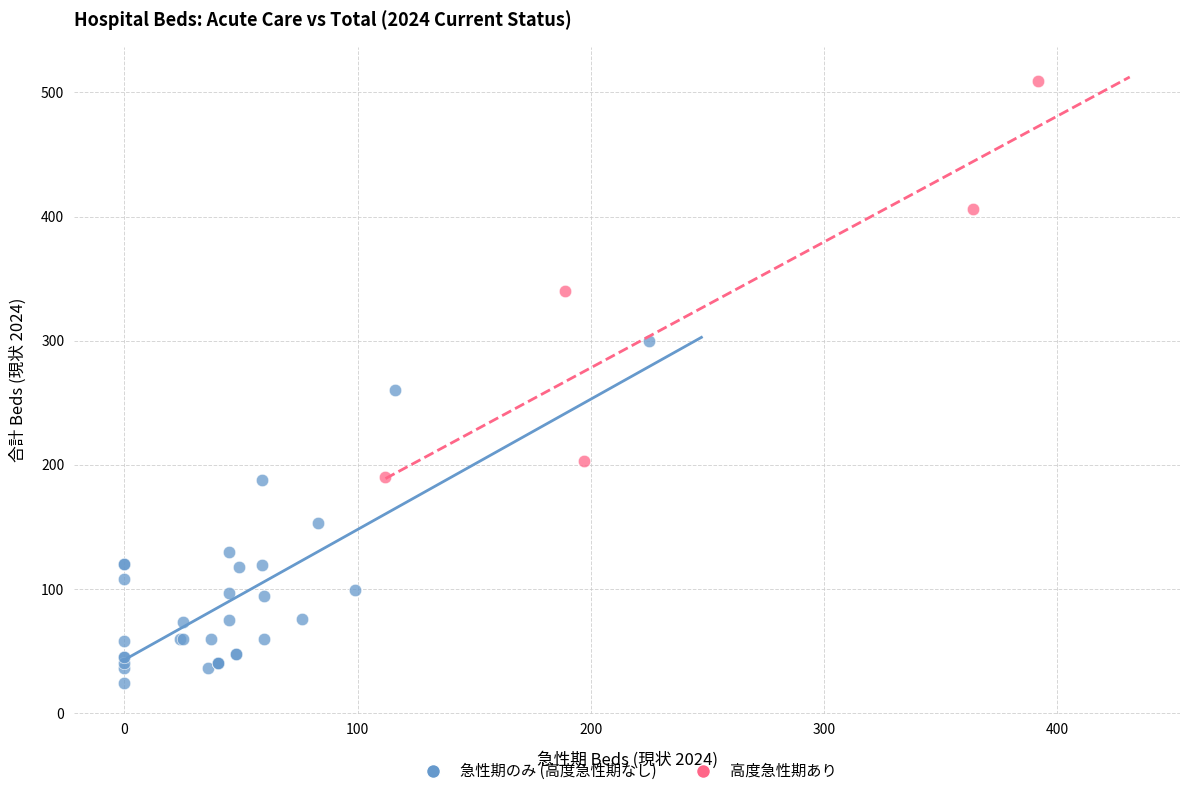

Which series reaches the minimum Y coordinate?

急性期のみ (高度急性期なし)